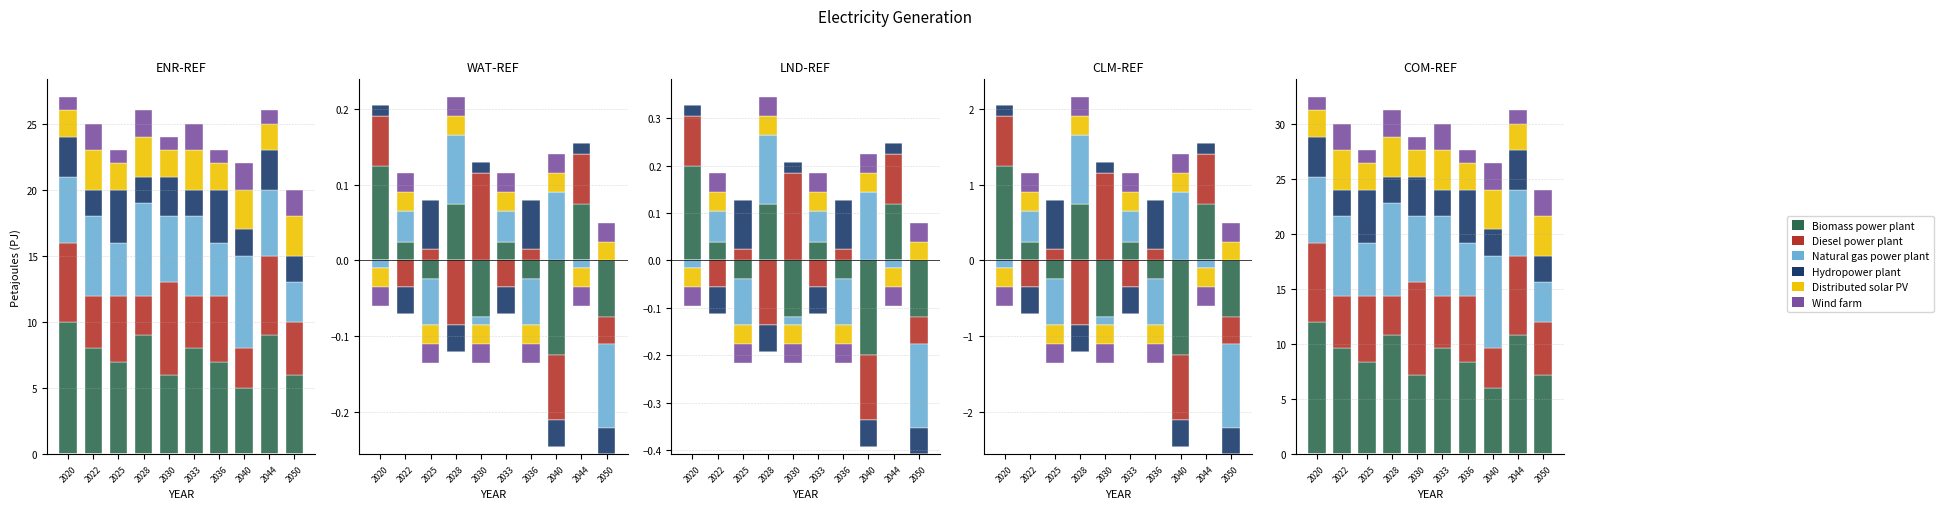

Count the number of categories in the chart.

10